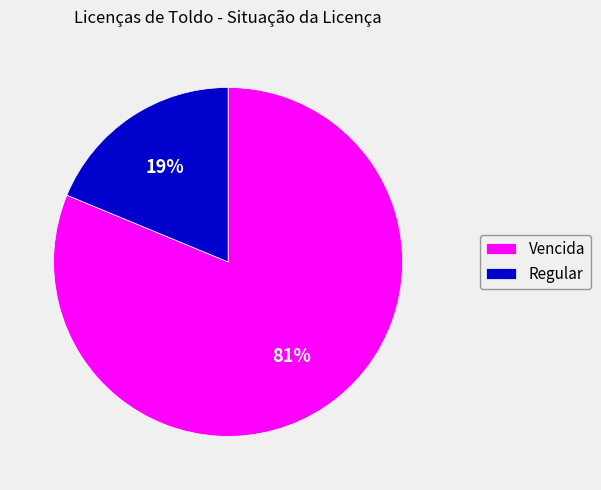

Do Regular and Vencida together represent more than half of the pie?

Yes